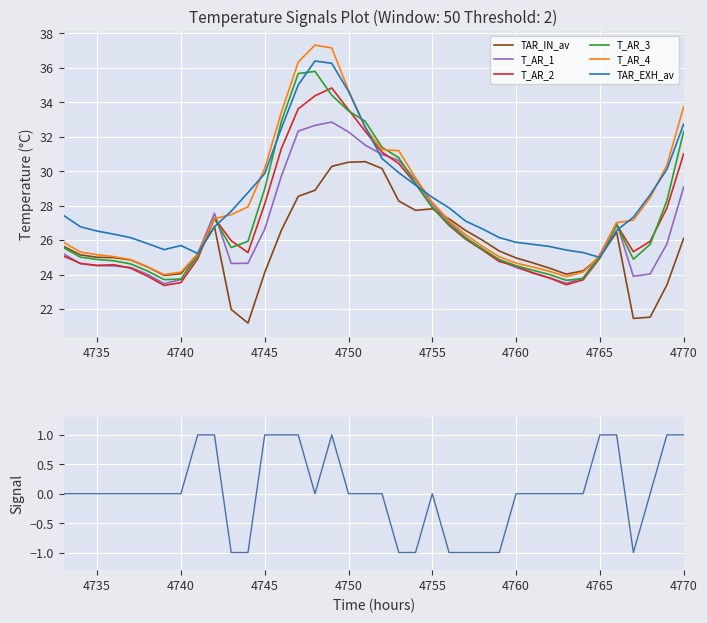

The value of T_AR_4 at 4760 is 24.7. True or false?

True